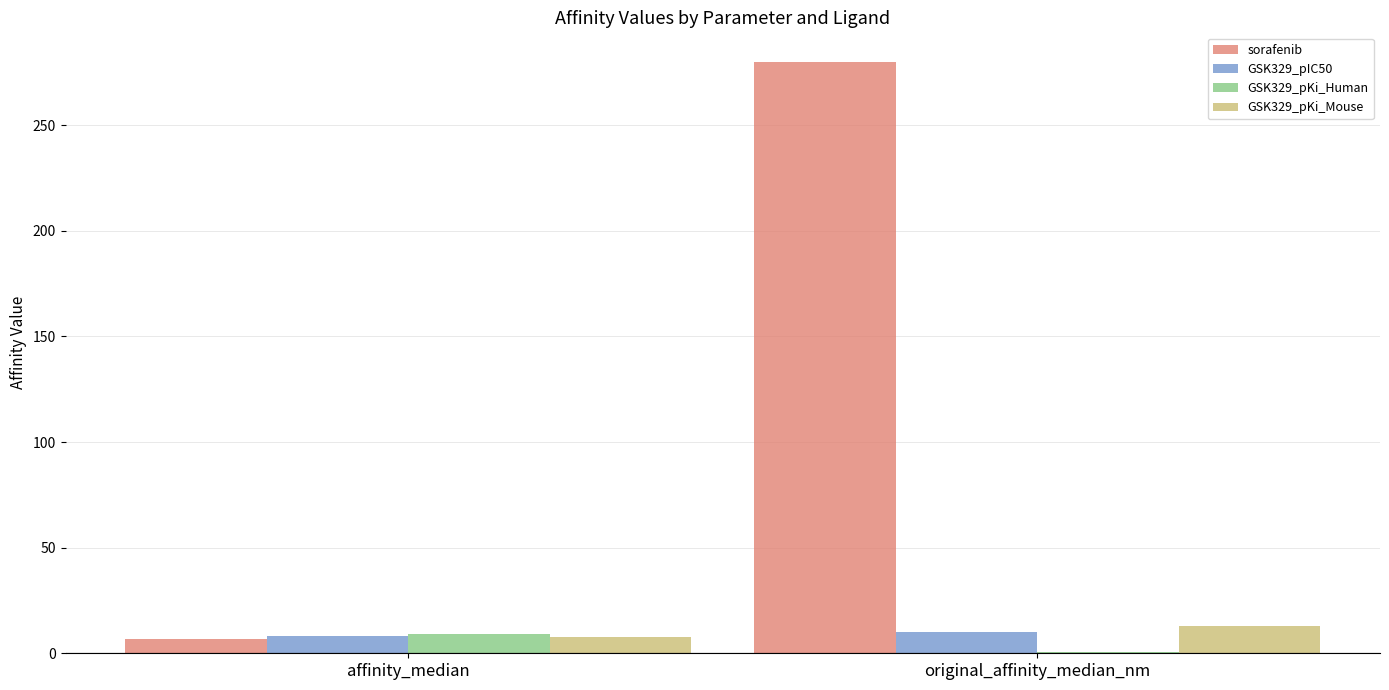

What is the approximate value of GSK329_pKi_Human at original_affinity_median_nm?

0.5